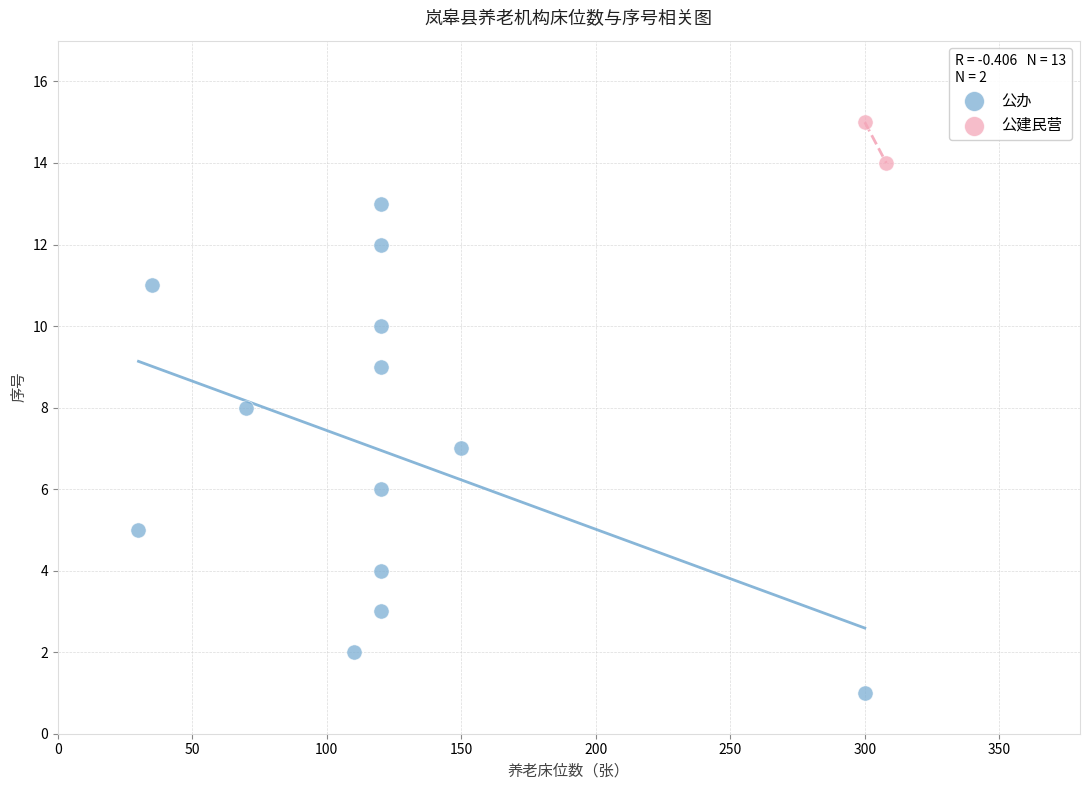

What are all the series names shown in the legend?

公办, 公建民营